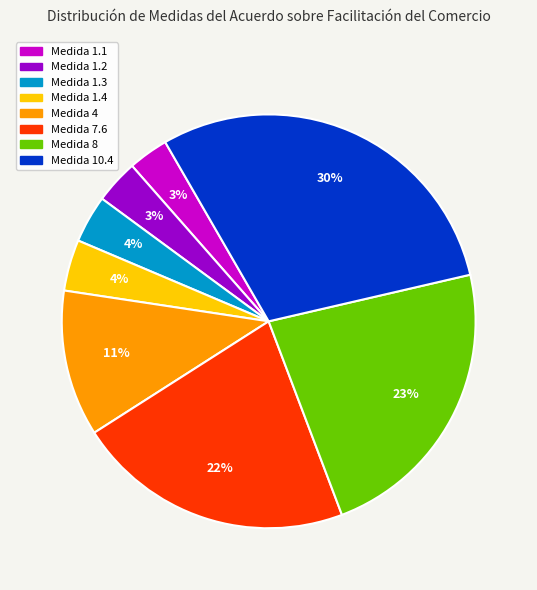

How many slices are in this pie chart?

8